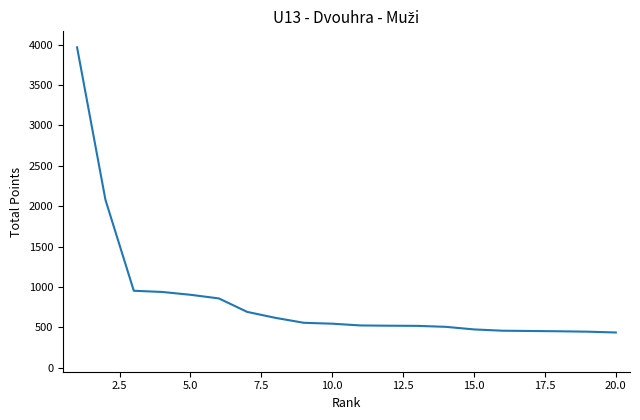

What is the smallest value displayed?

436